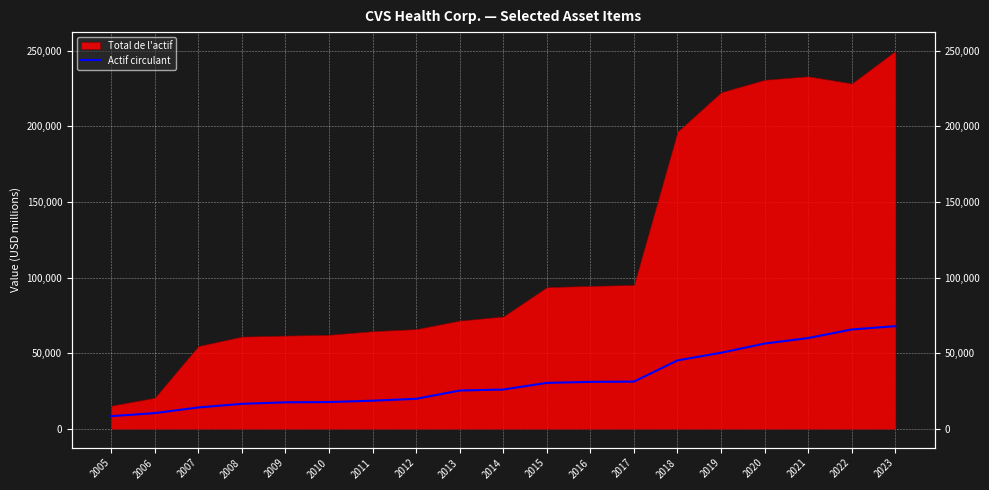

What is the minimum value shown in the chart?

8393